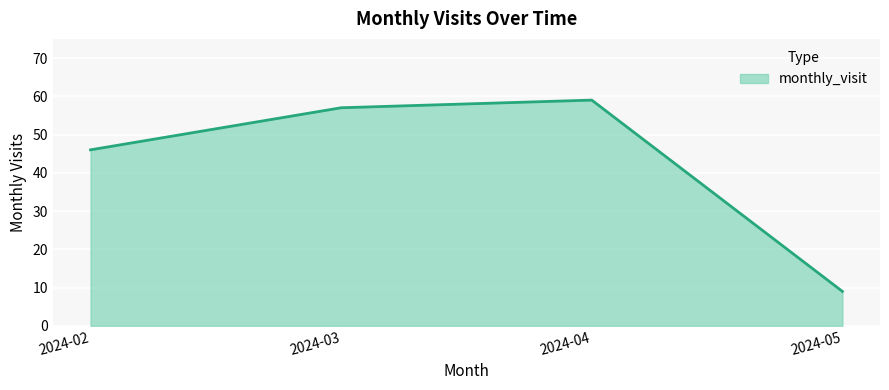

Between 2024-05 and 2024-04, which is larger?

2024-04